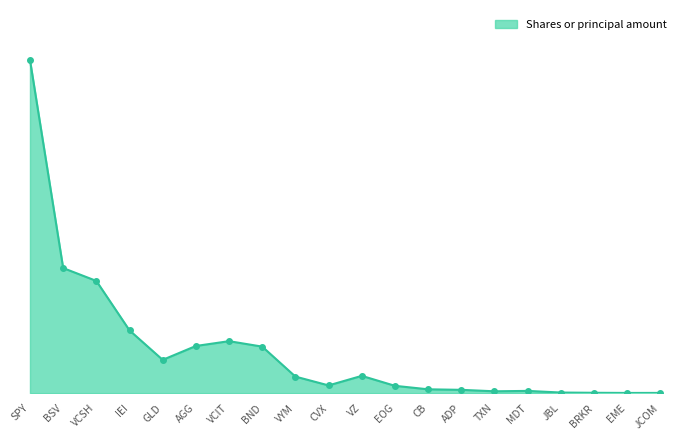

Where is the first local minimum?

GLD